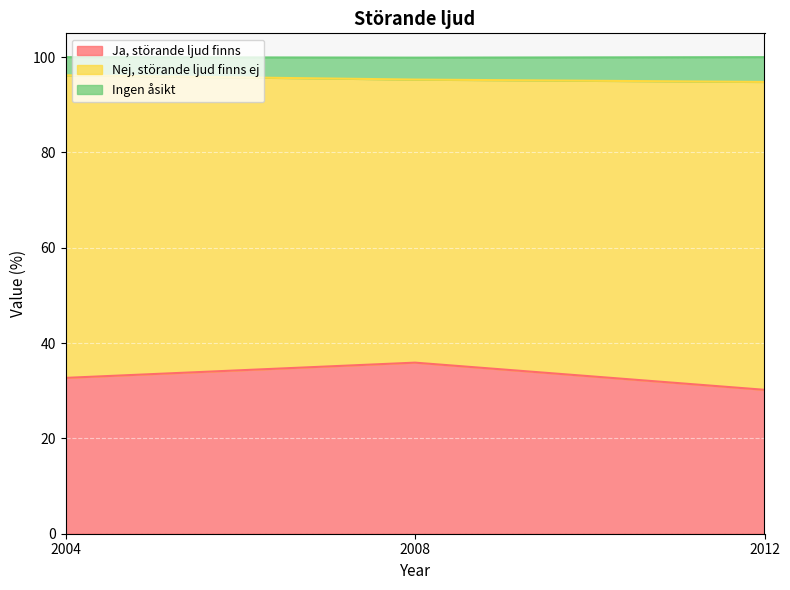

Is it true that Ja, störande ljud finns equals 14.5 at 2004?

False